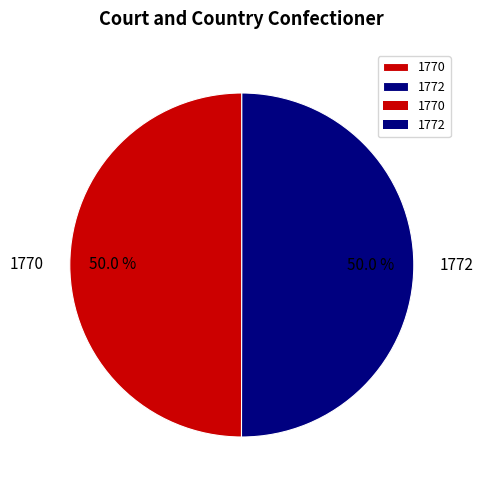

True or false: 1770 accounts for 50% of the total.

True